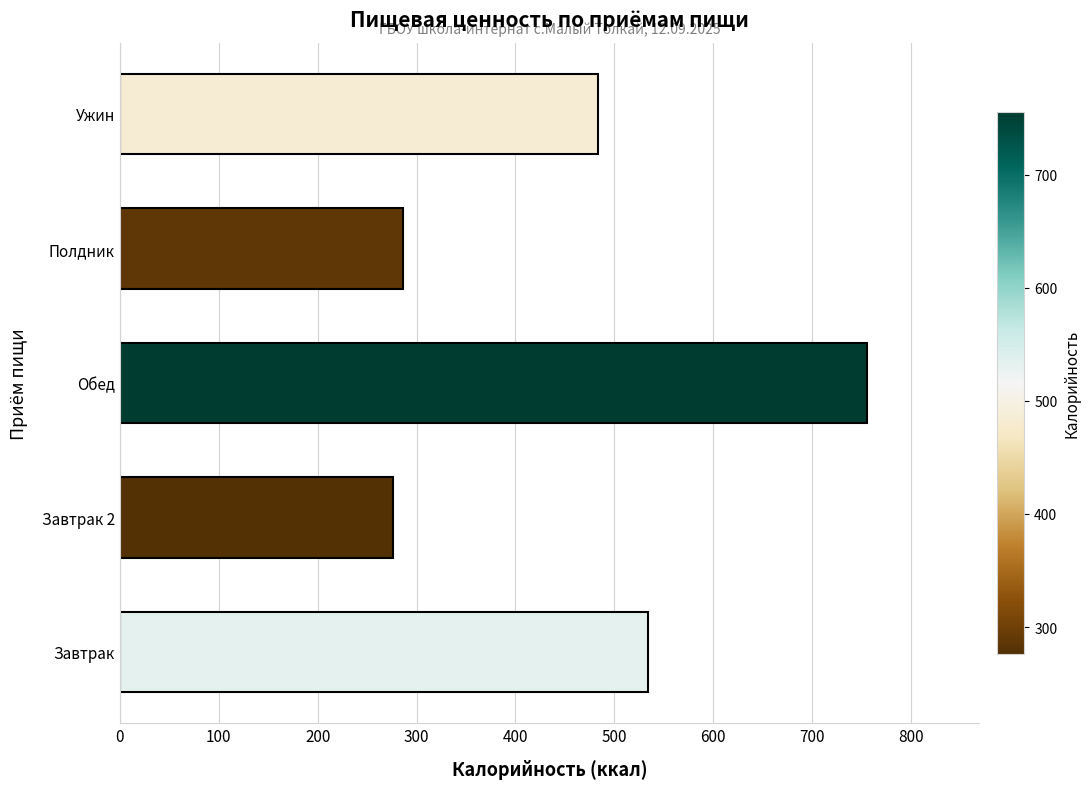

Is it true that the value at Обед is 755.7?

True